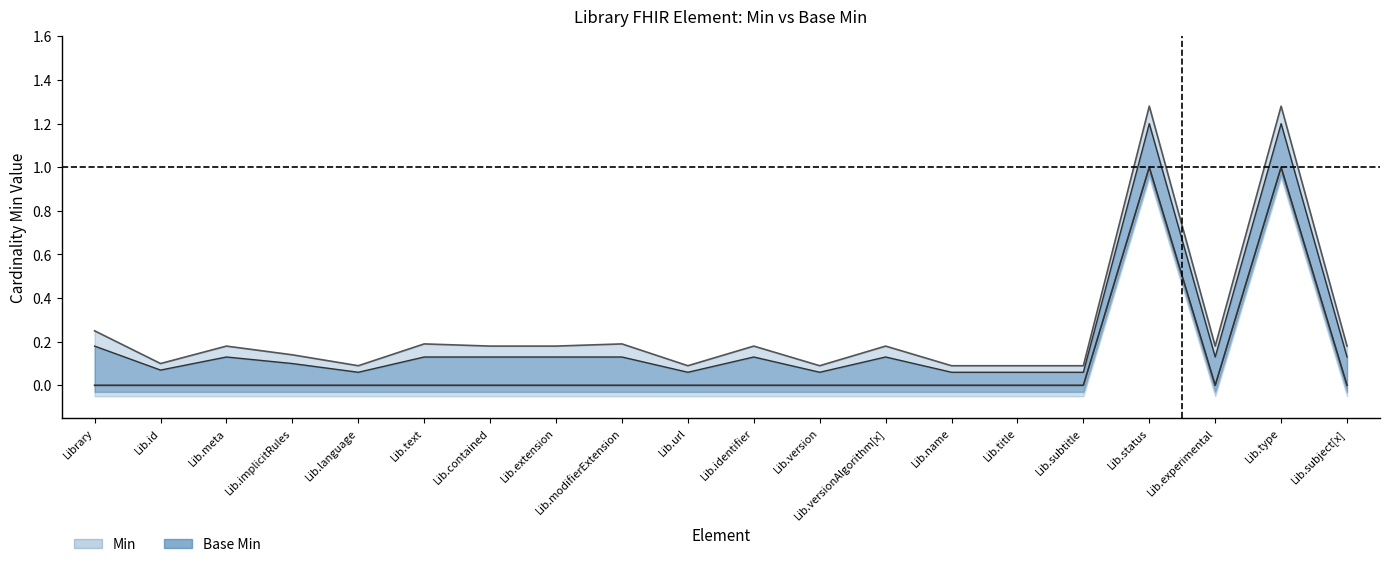

Between Lib.language and Lib.url, which series saw the biggest shift?

Min